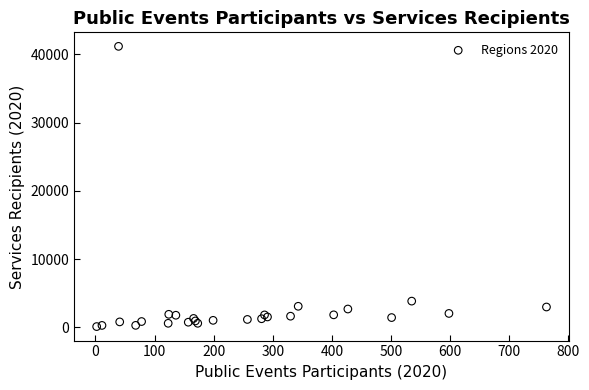

What Y value in the scatter plot is closest to 20632?

3839